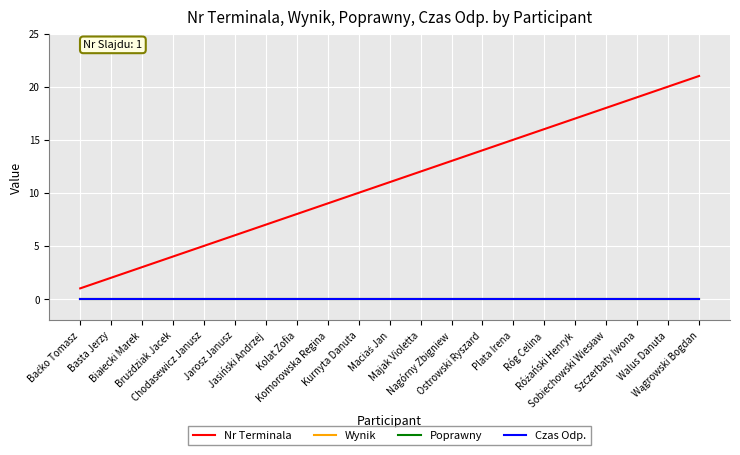

True or false: Nr Terminala and Czas Odp. intersect in this chart.

False